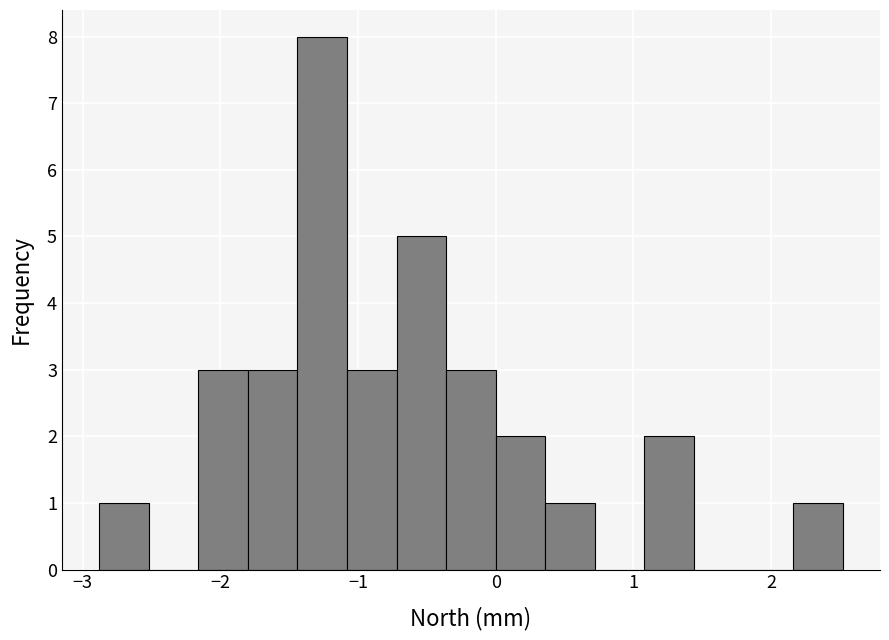

Read against the x-axis, roughly where is the centre of the tallest bar?

-1.3